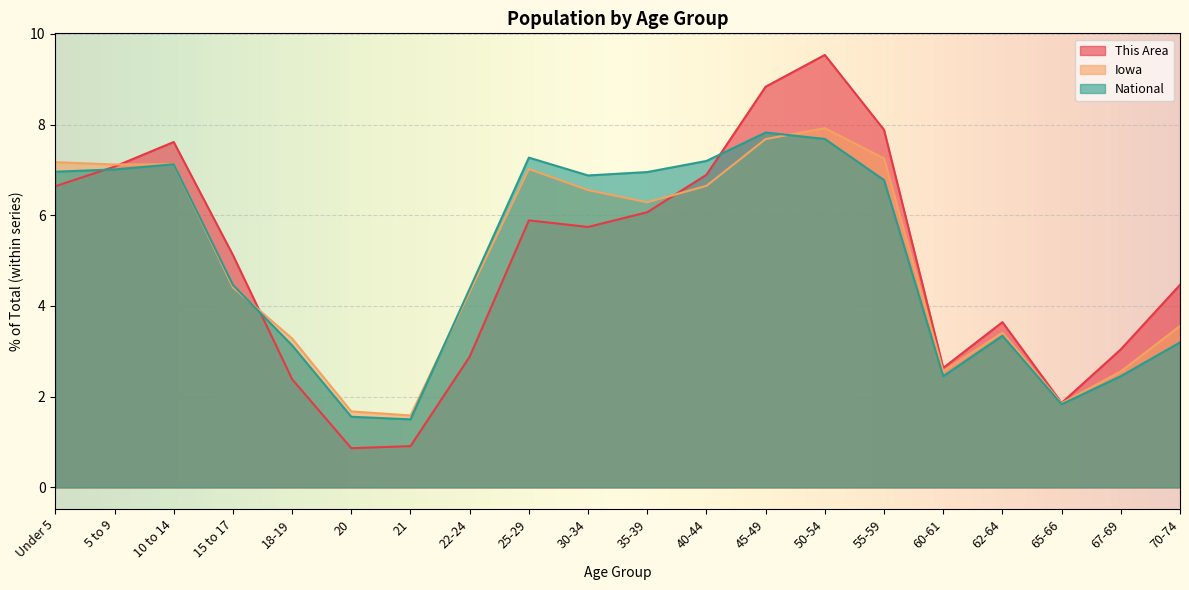

Which series ends up on top after the final intersection of This Area and Iowa?

This Area